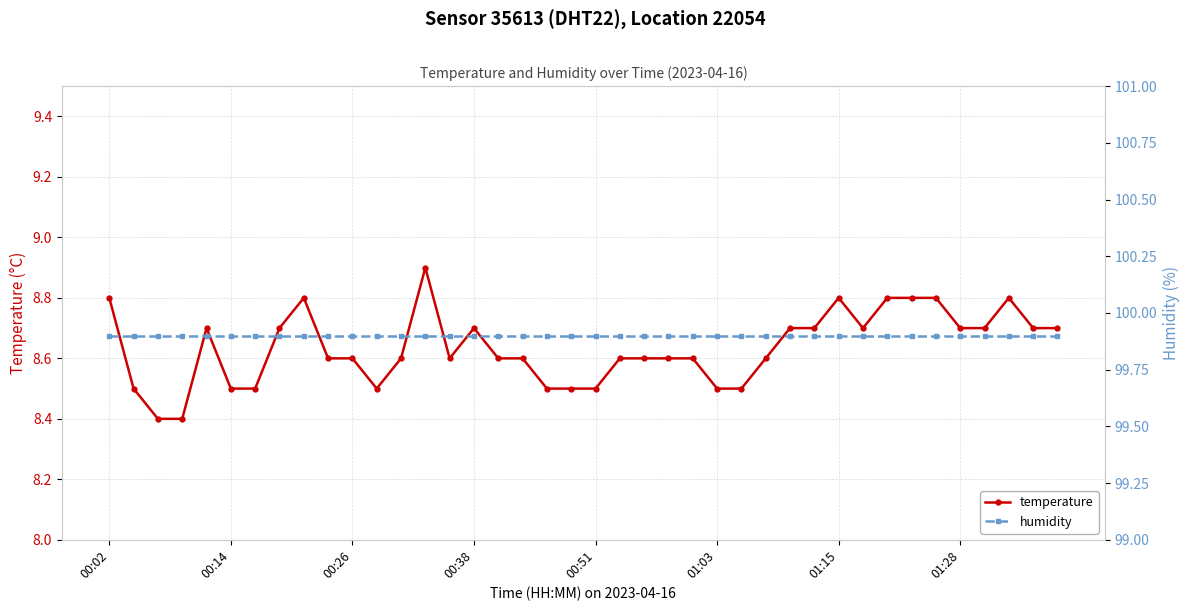

Count the temperature values in the range 8 to 9.

40